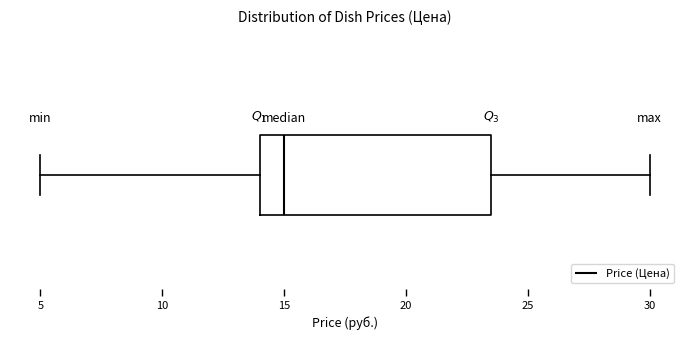

Read this box plot against the x-axis: the position of the median line, the range covered by the box, and the ends of both whiskers. The values are not printed on the chart, so give them approximately, as read against the axis.

median 15.0, box 14.0 to 23.5, whiskers 5.0 to 30.0